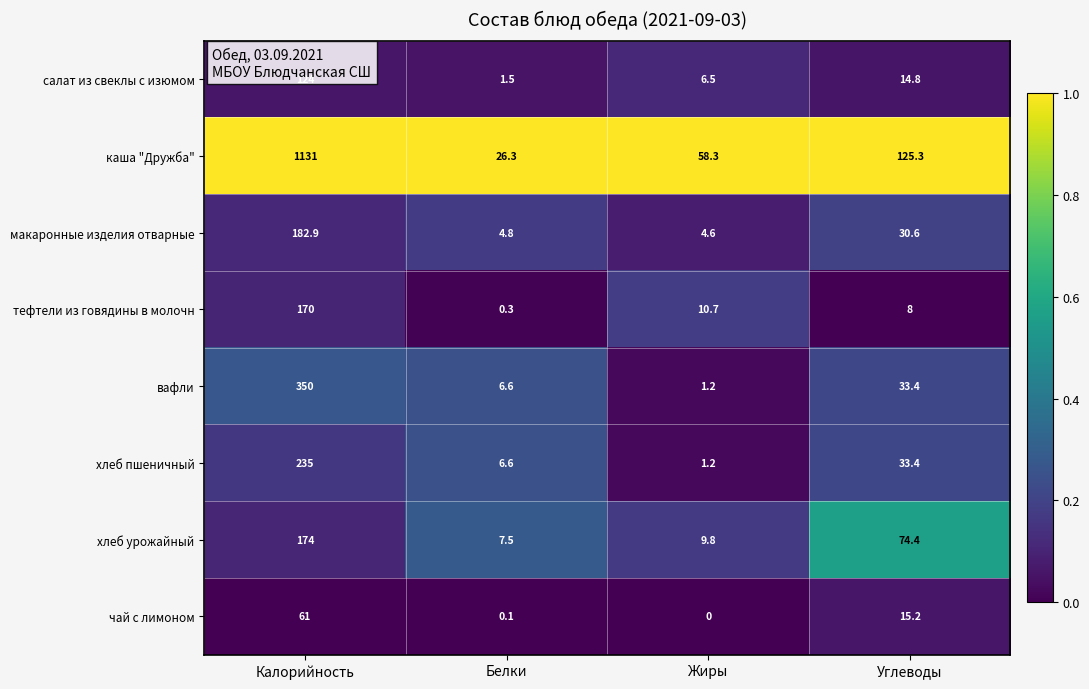

Where is каша "Дружба" nearest to the value 578?

Углеводы